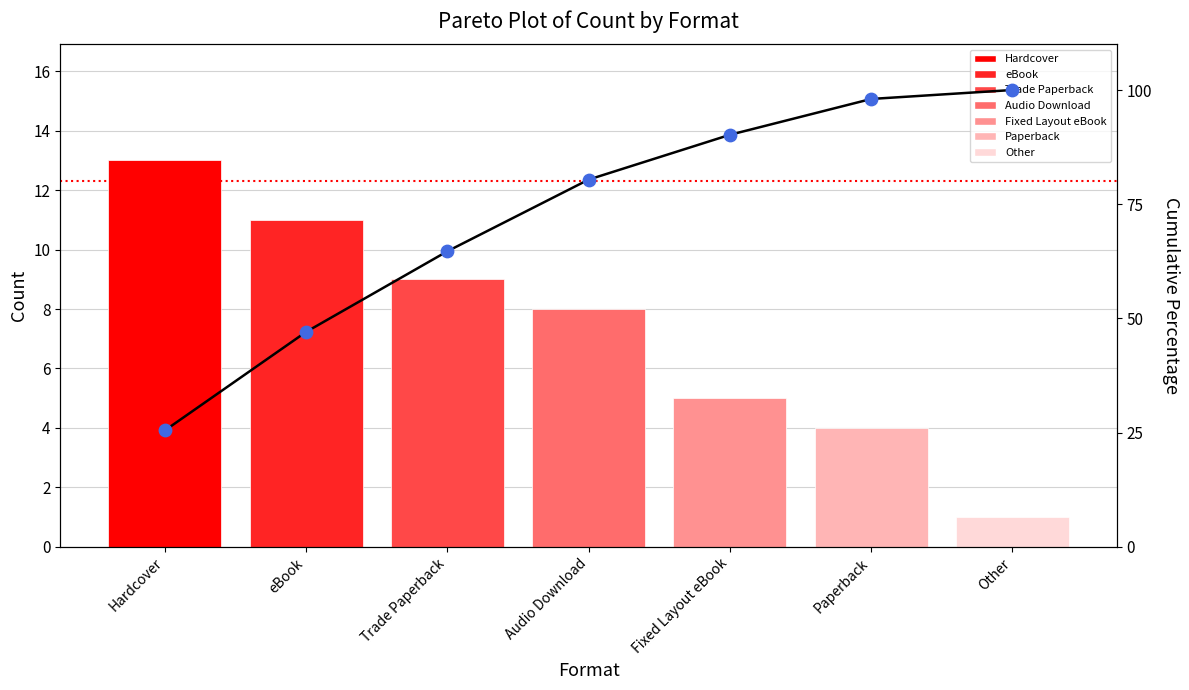

What is the change in value from Fixed Layout eBook to Other?

+9.8